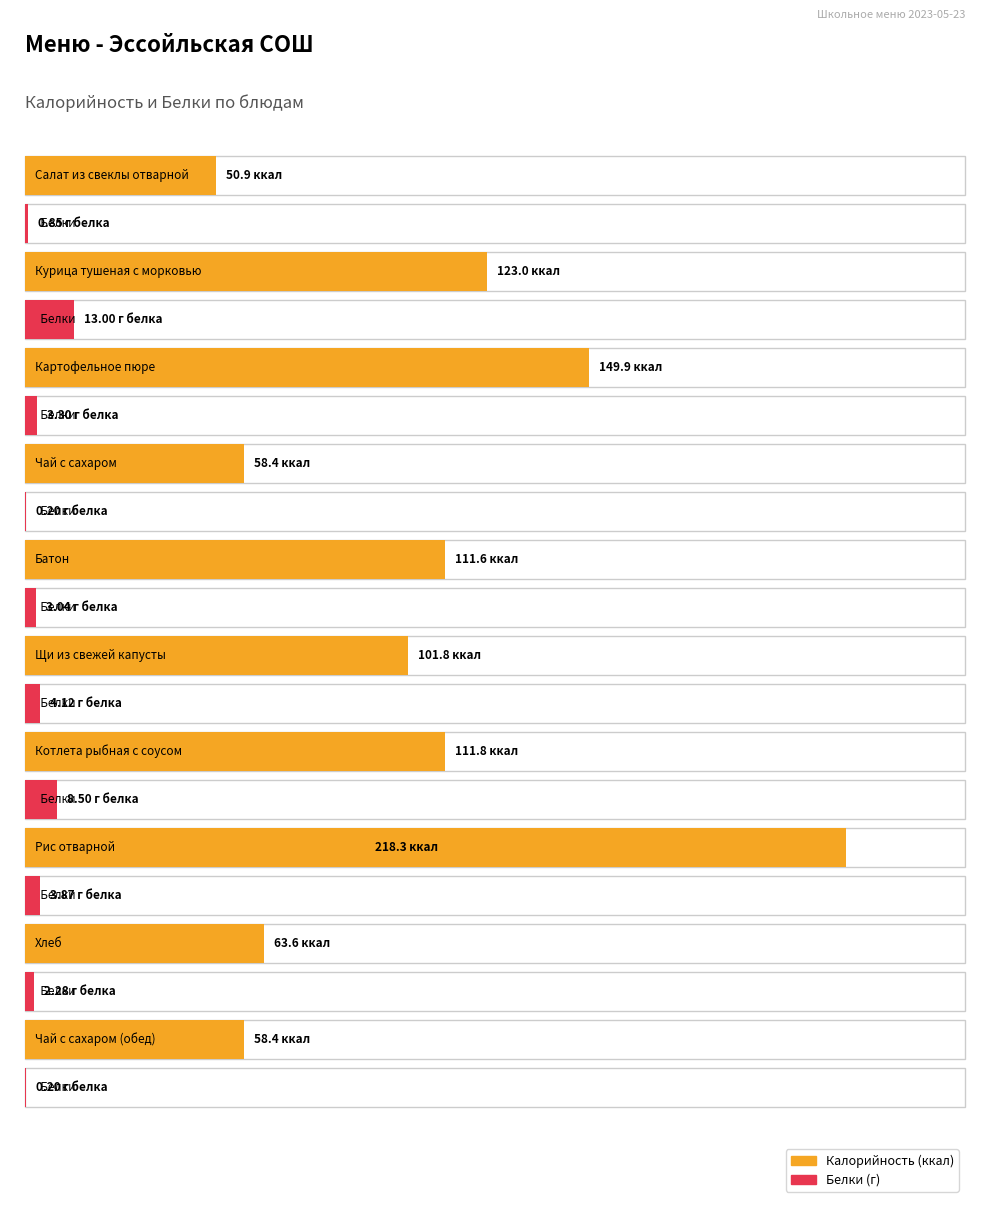

What is the label of the 9th bar from the right?

Курица тушеная с морковью